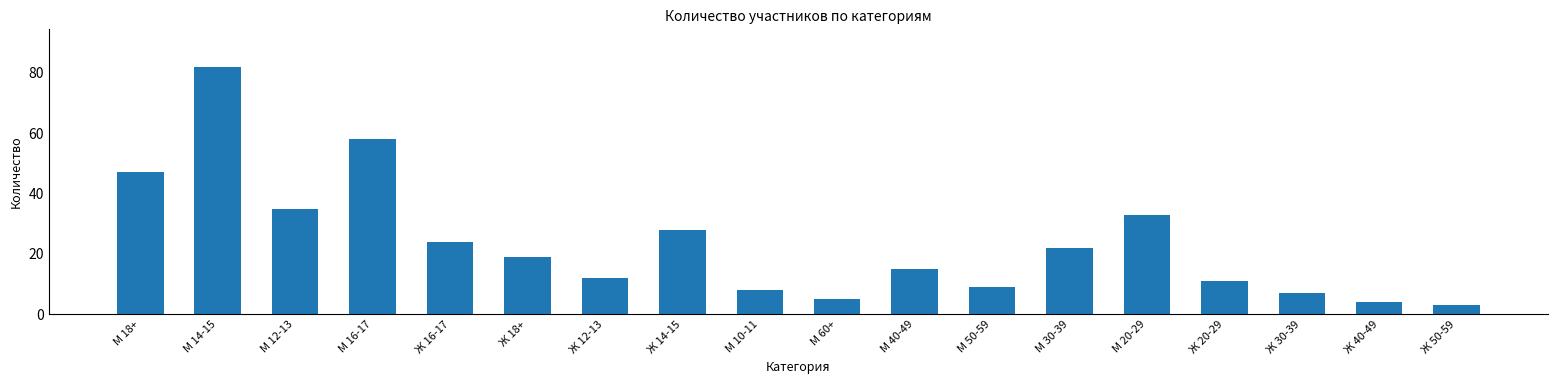

List the labels in order of value, largest first.

М 14-15, М 16-17, М 18+, М 12-13, М 20-29, Ж 14-15, Ж 16-17, М 30-39, Ж 18+, М 40-49, Ж 12-13, Ж 20-29, М 50-59, М 10-11, Ж 30-39, М 60+, Ж 40-49, Ж 50-59